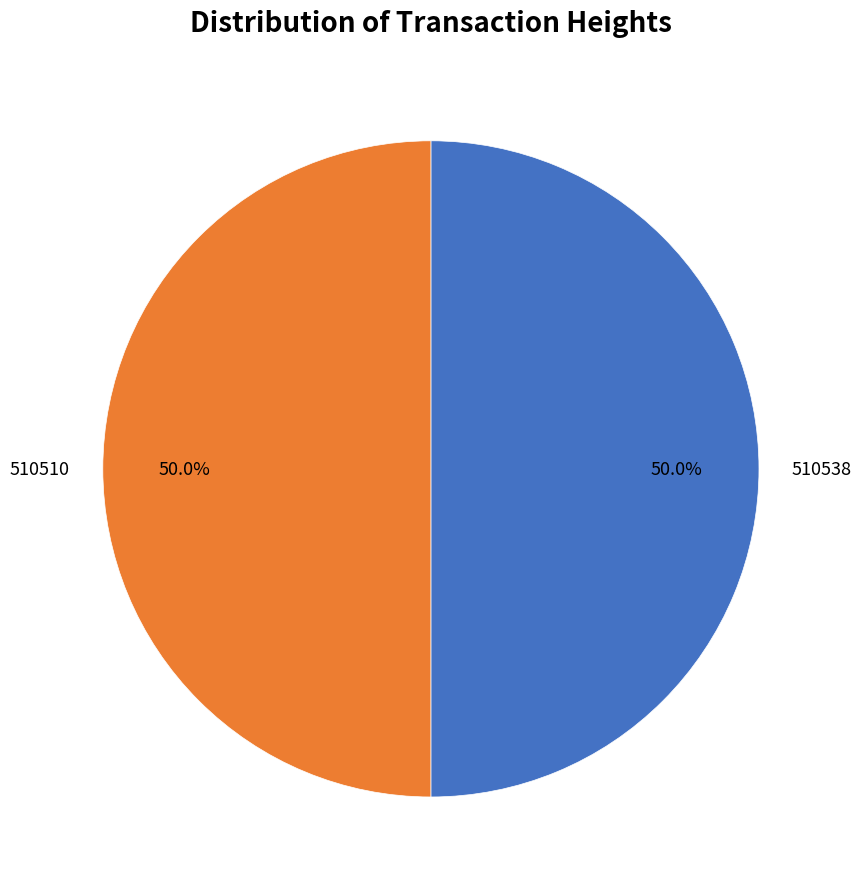

What percentage is NOT represented by 510510?

50.0%